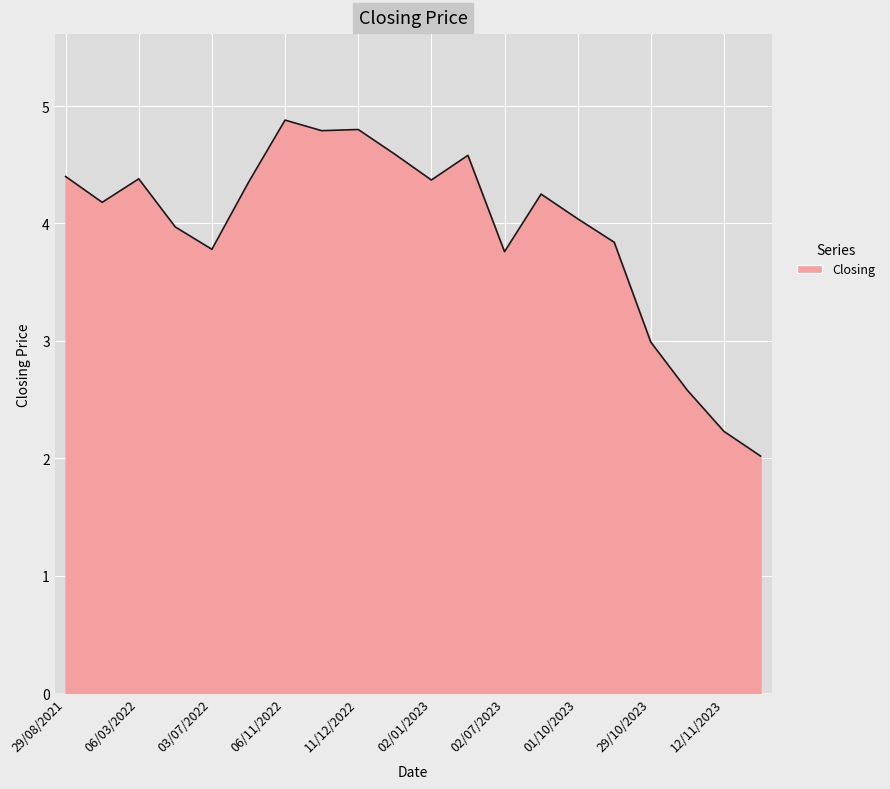

What is the difference between the maximum and minimum values?

2.9